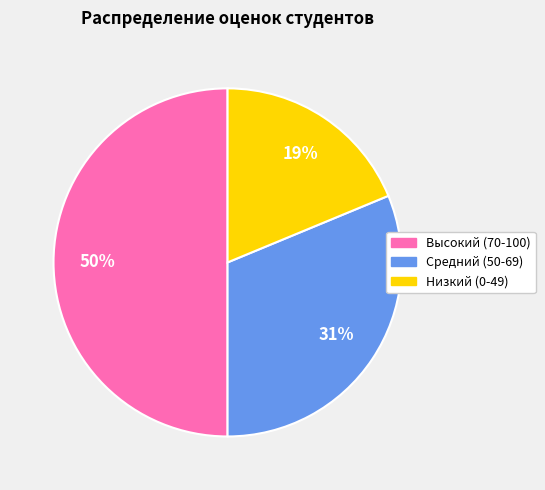

Is it true that Низкий (0-49) is 19% of the pie?

True